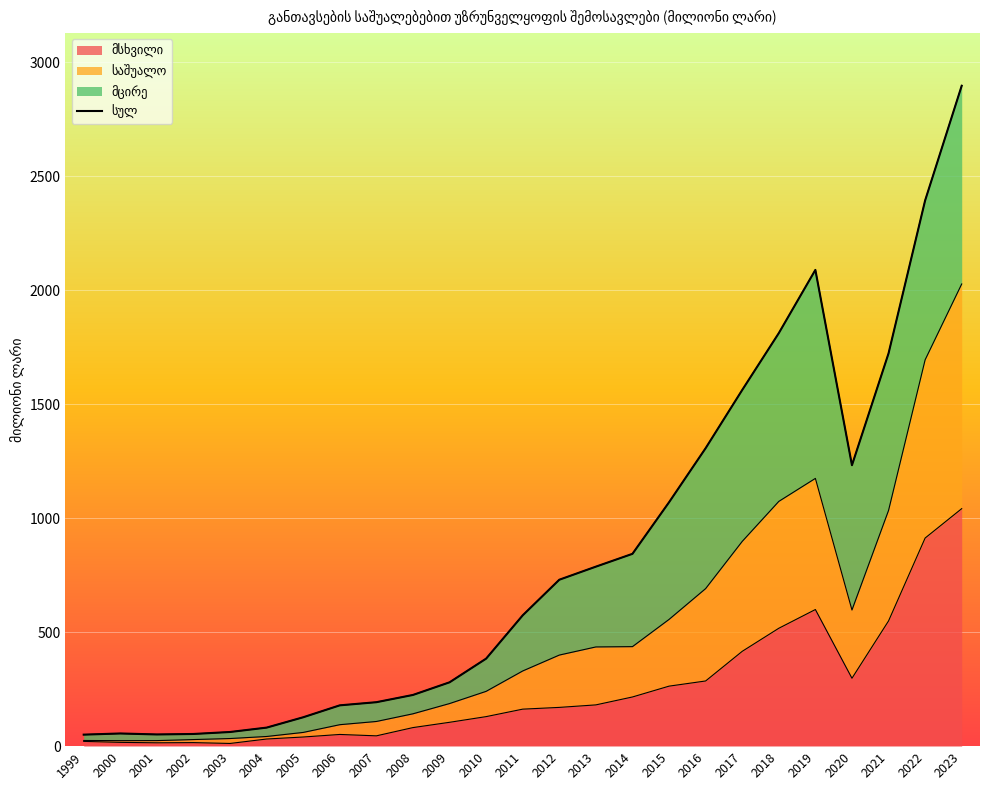

Where does the data first go above 573?

2011